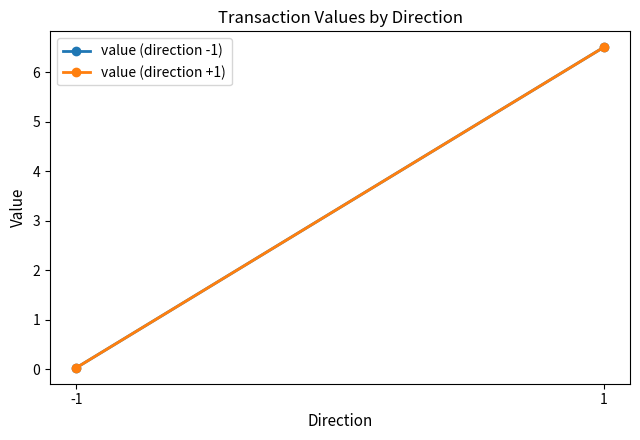

At how many categories does at least one series exceed 5?

1